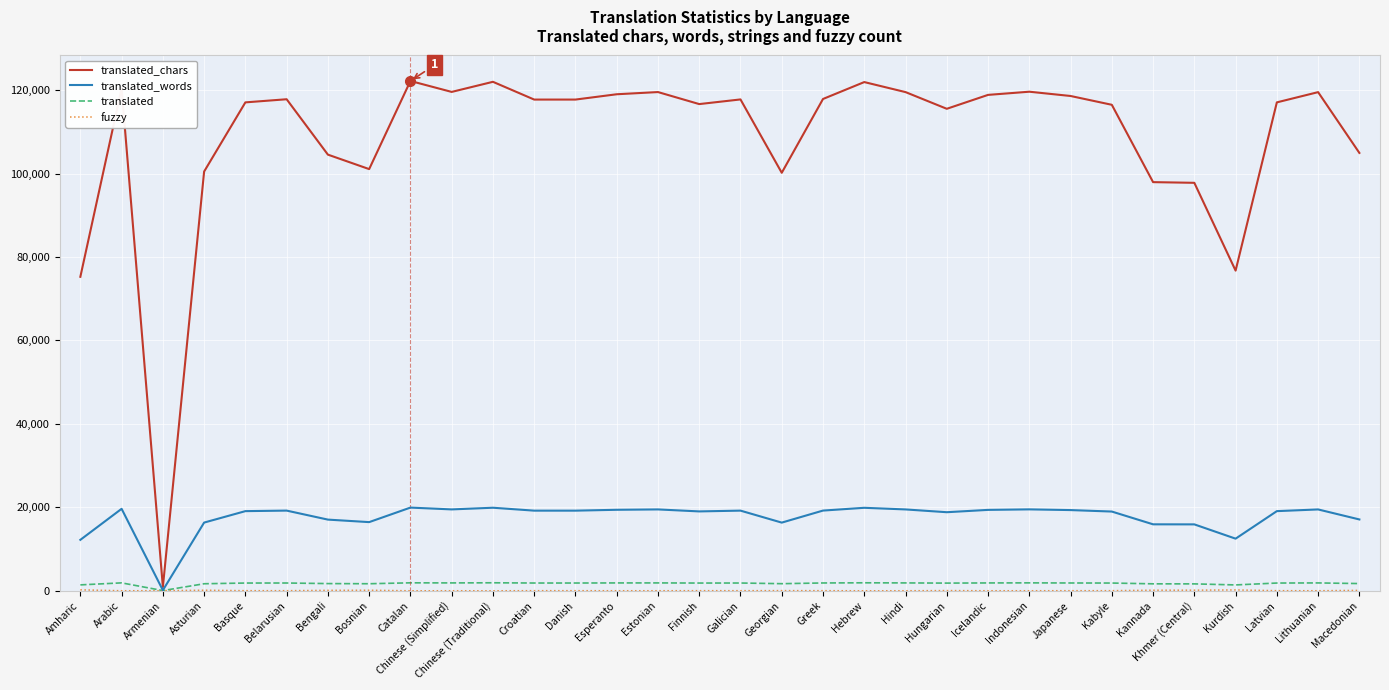

At which category does translated_chars reach its first local peak?

Arabic